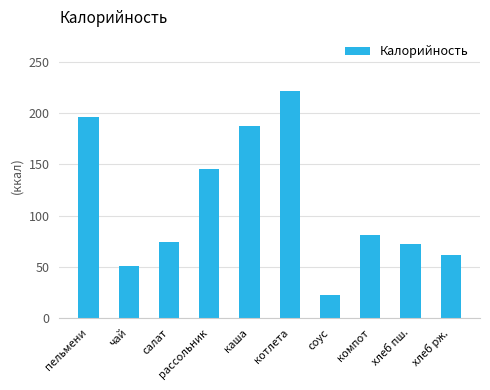

The value at чай is 81.1. True or false?

False